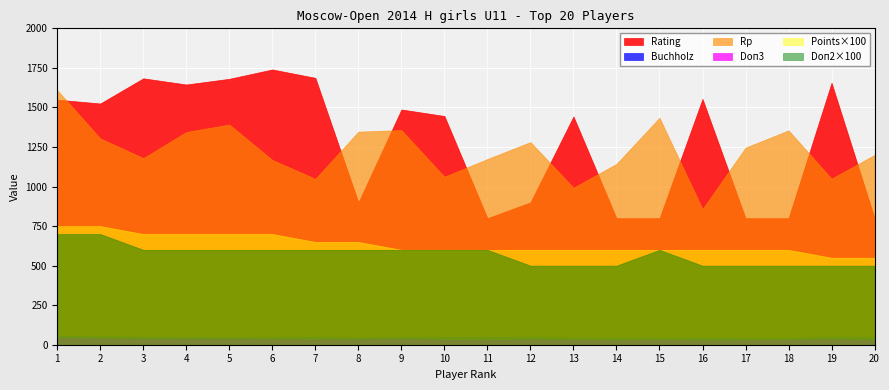

What is the spread (max minus min) of values at 4?

1608.5